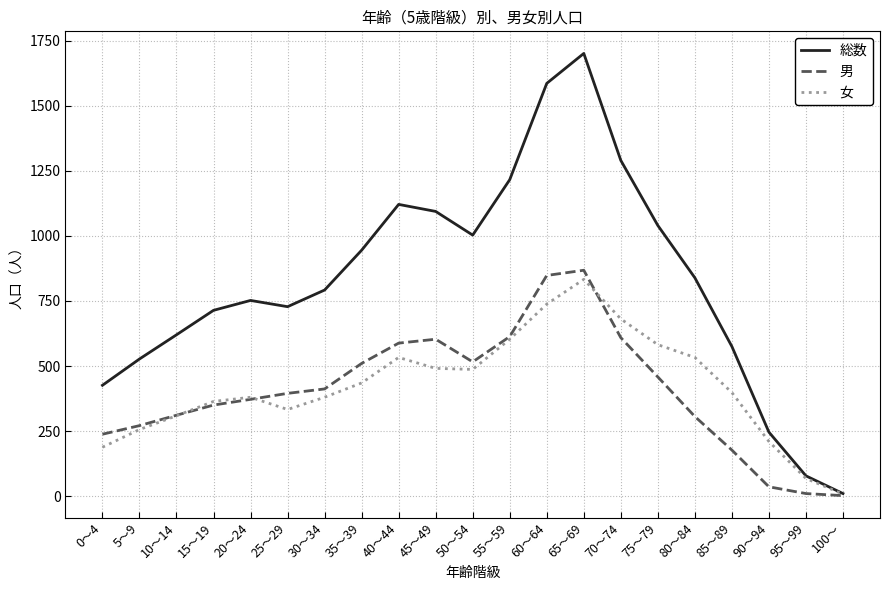

What is the average value of the 総数 series?

824